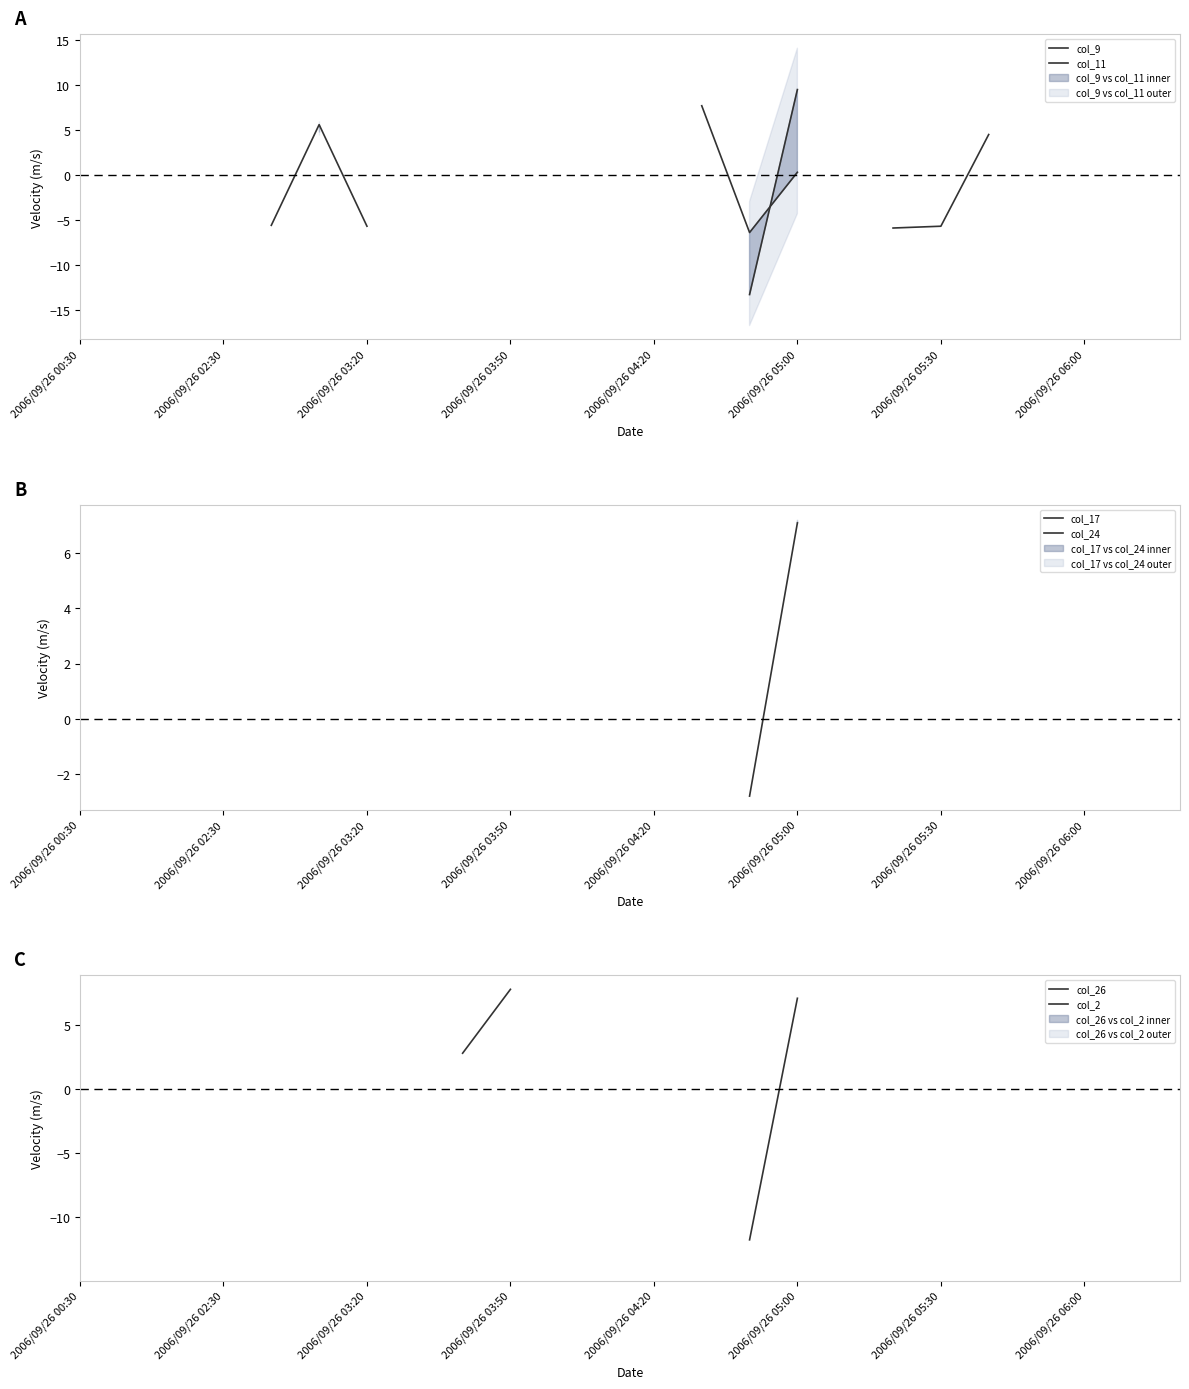

True or false: col_26 and col_24 cross at least once.

False